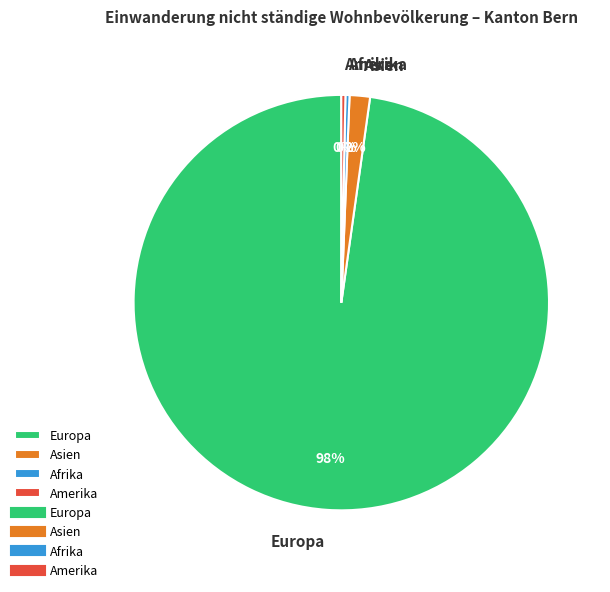

To the nearest percent, what portion does Europa represent?

98%